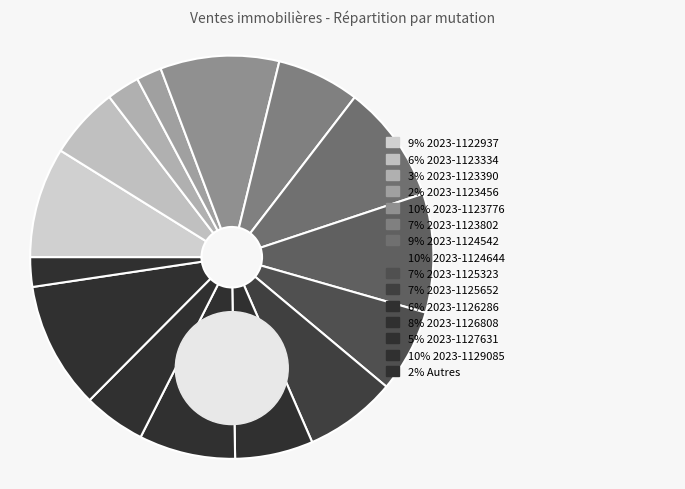

Count the number of slices in the pie.

18